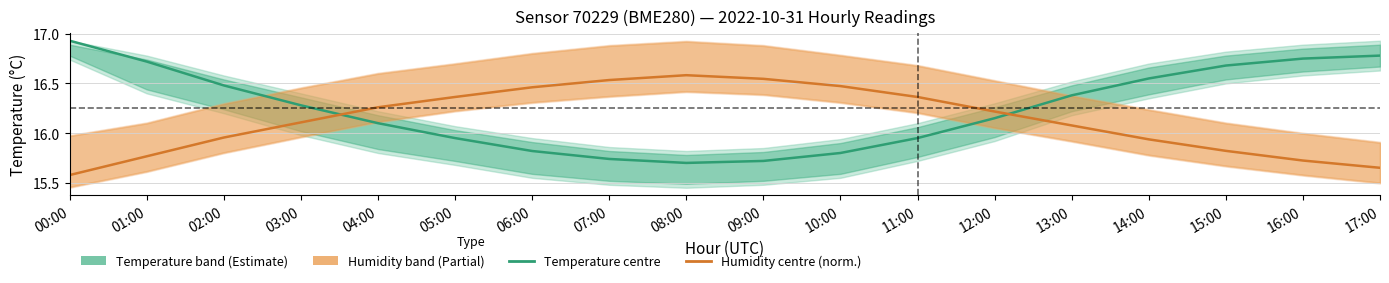

What is the average value of the Humidity (%, normalised) series?

16.1